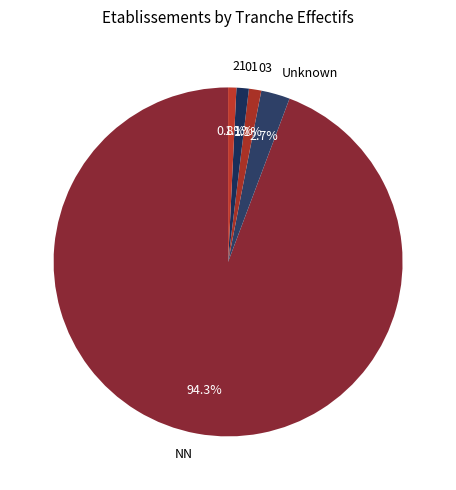

What percentage do 21 and 01 together represent?

1.9%